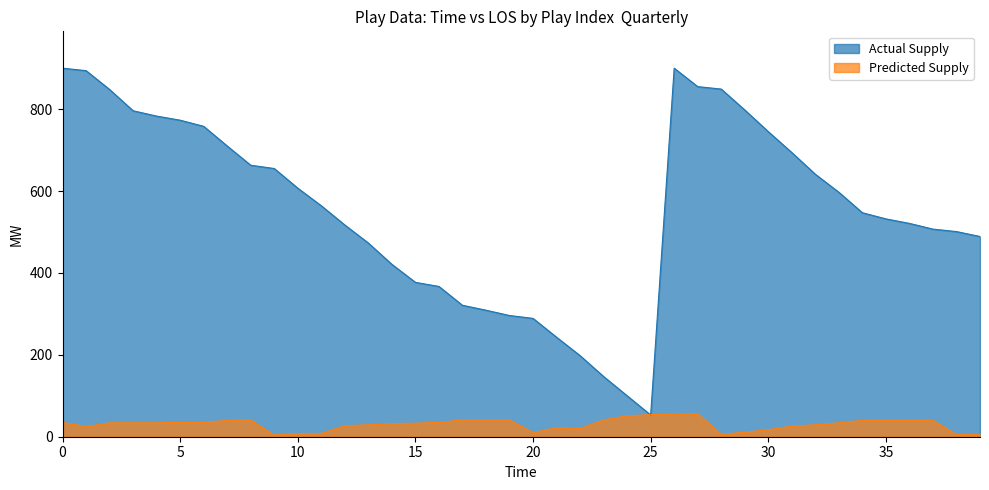

Which series has the largest range (max minus min)?

Actual Supply